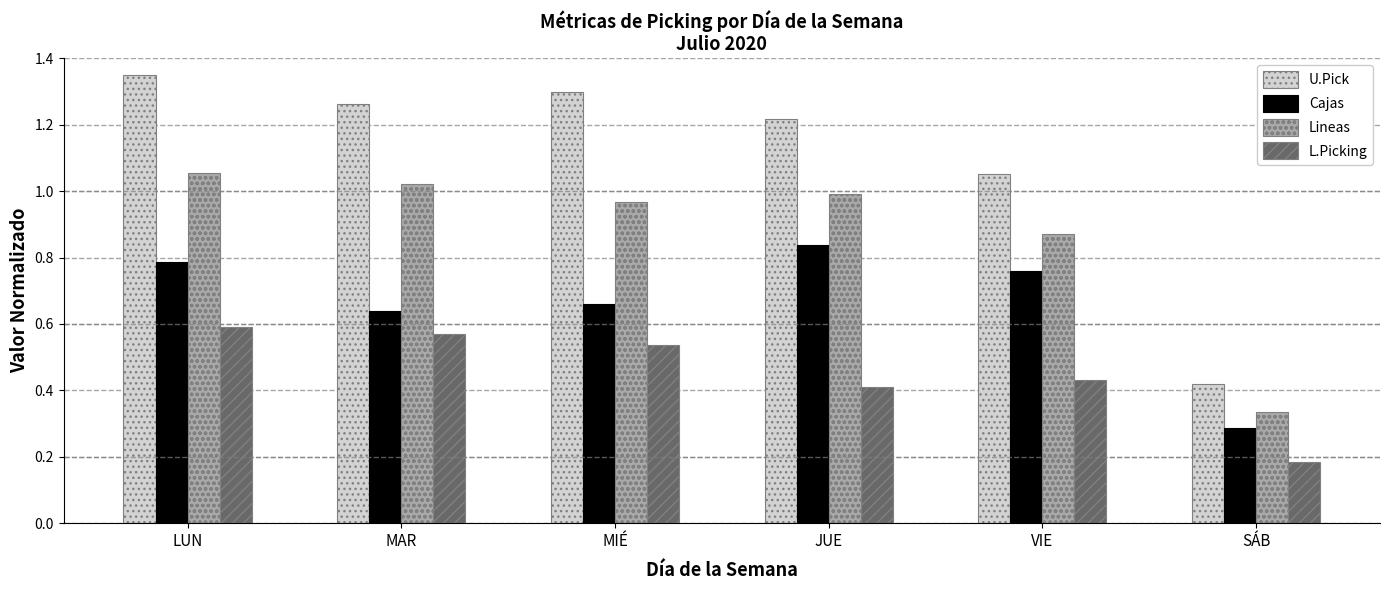

What position from the right is SÁB?

1